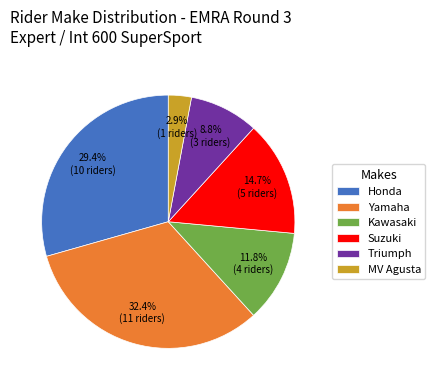

Is Honda the majority of the pie?

No